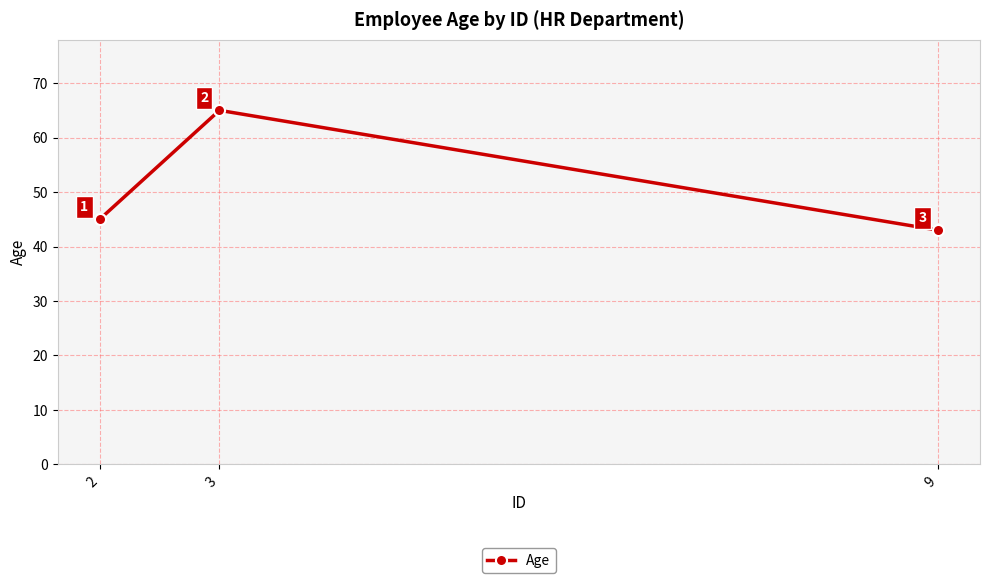

Which has a higher value, 2 or 3?

3